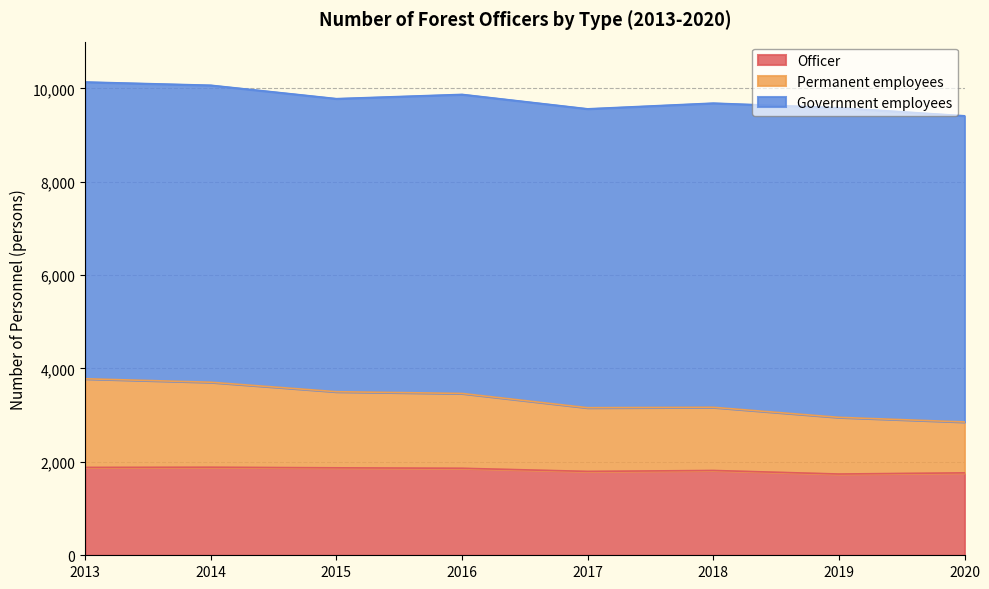

What is the maximum value for Officer?

1885